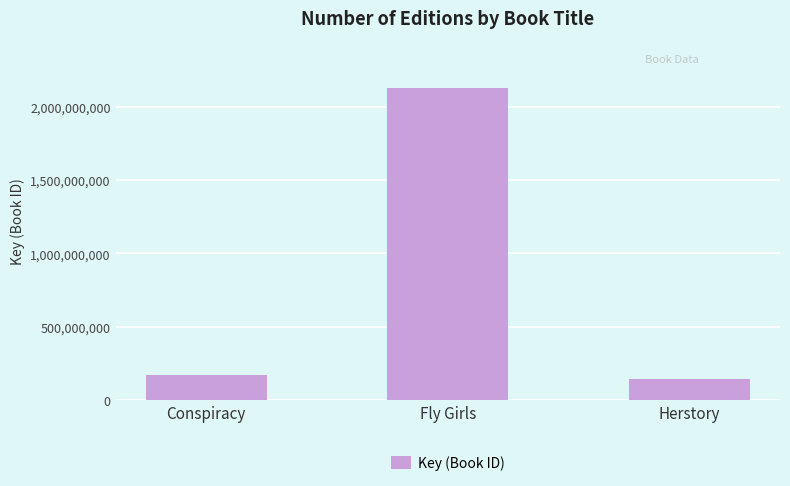

What is the difference between the maximum and minimum values?

1982479871